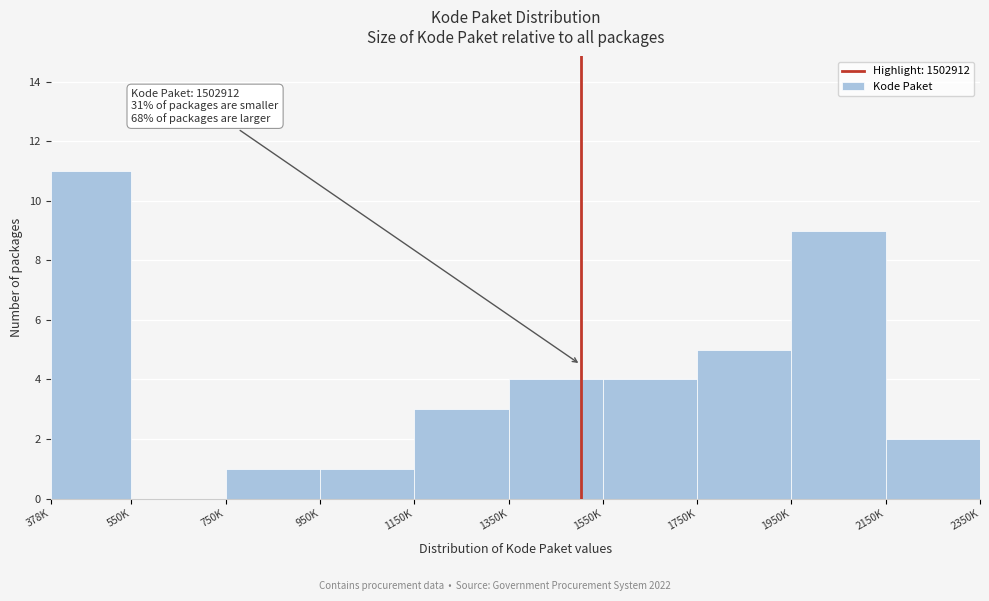

Reading left to right, what are all the values shown in this chart?

378K=11	550K=0	750K=1	950K=1	1150K=3	1350K=4	1550K=4	1750K=5	1950K=9	2150K=2